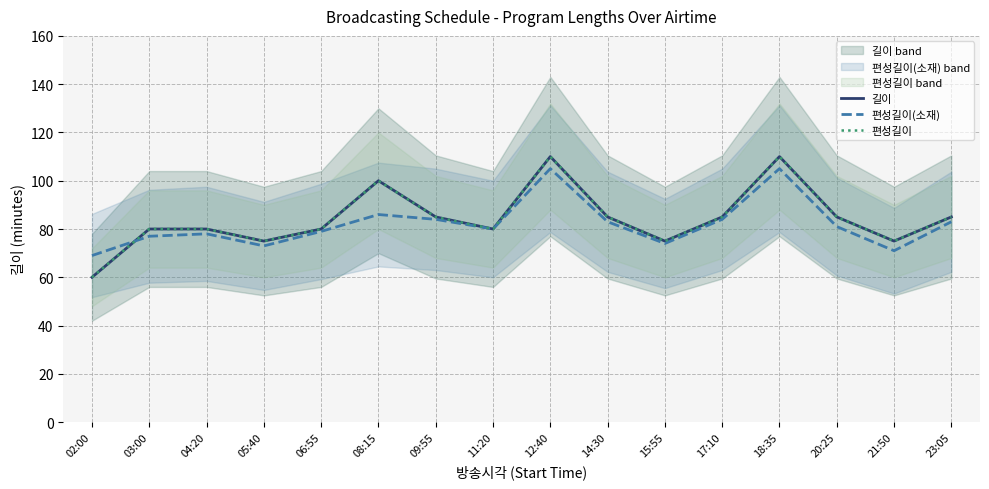

How many interior local valleys does the 편성길이(소재) series have?

4